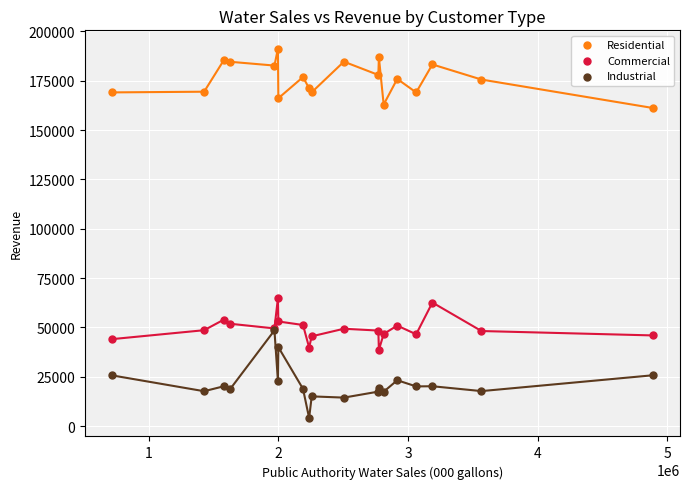

Which series contains the highest Y value?

Residential